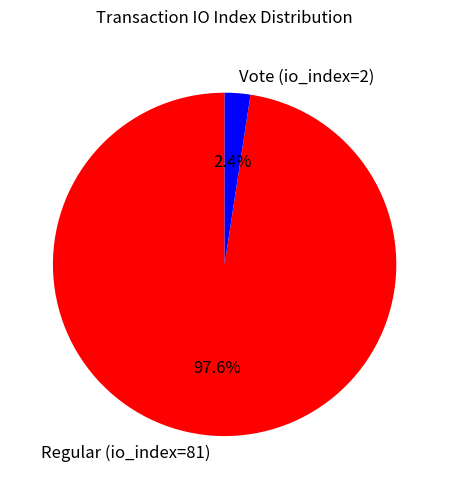

What is the largest slice in the pie chart?

Regular (io_index=81)